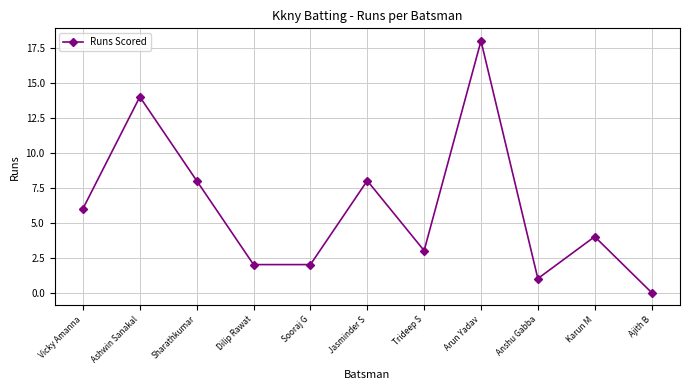

What is the maximum value shown in the chart?

18